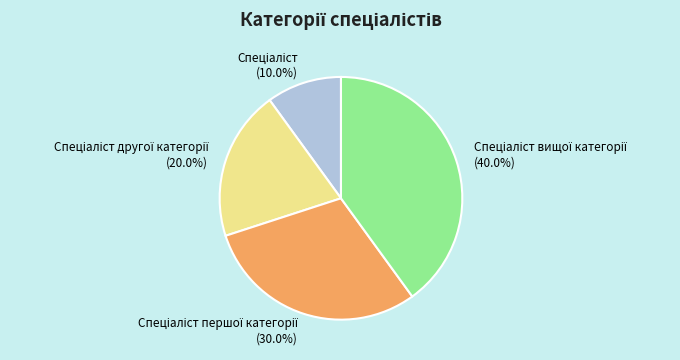

Is there any slice that represents more than half of the pie?

No